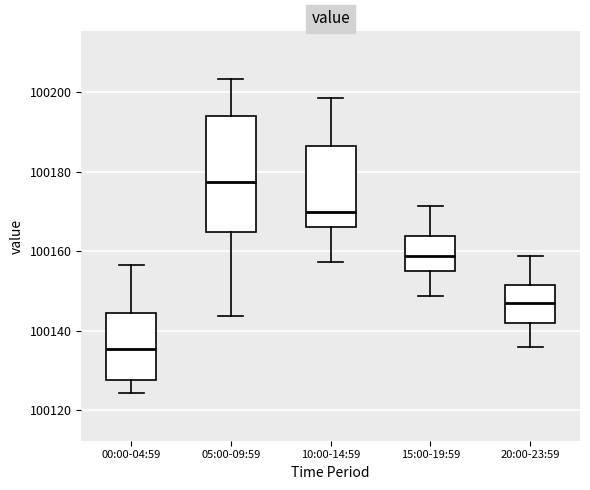

Reading left to right, transcribe this box plot: for each box, give where its median line is, the range the box spans, and where its two whiskers end, as read against the y-axis. The values are not printed on the chart, so give them approximately, as read against the axis.

00:00-04:59: median 100136, box 100128 to 100144, whiskers 100124 to 100156
05:00-09:59: median 100178, box 100164 to 100194, whiskers 100144 to 100204
10:00-14:59: median 100170, box 100166 to 100186, whiskers 100158 to 100198
15:00-19:59: median 100158, box 100156 to 100164, whiskers 100148 to 100172
20:00-23:59: median 100148, box 100142 to 100152, whiskers 100136 to 100158